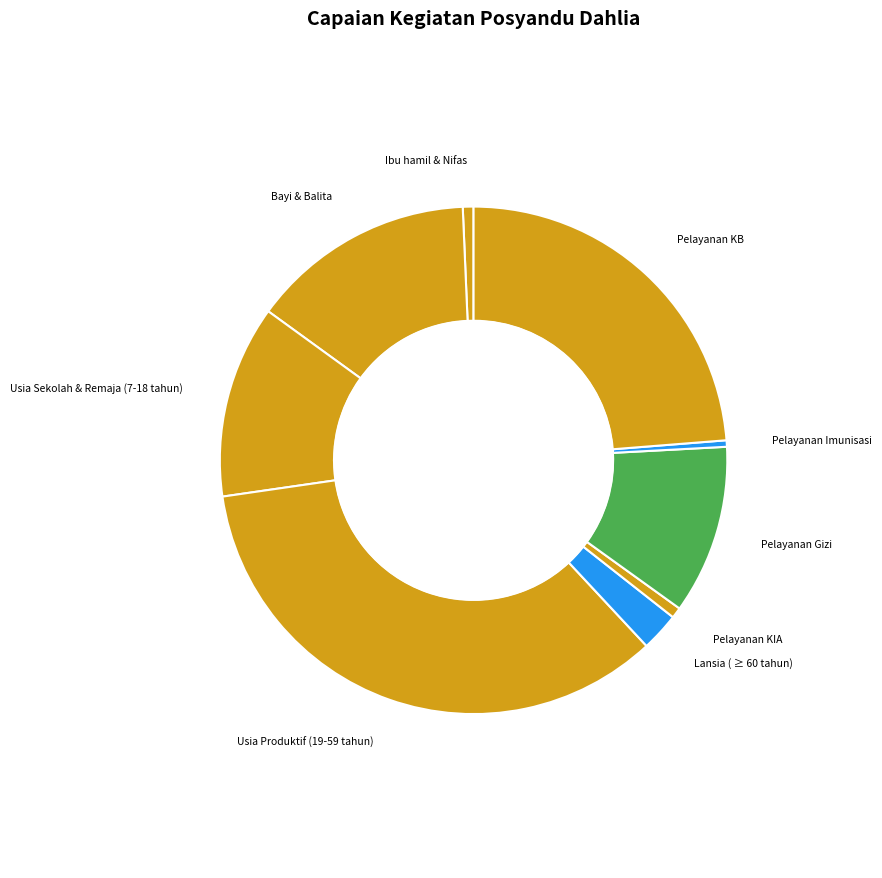

Which category has the biggest portion of the pie?

Usia Produktif (19-59 tahun)